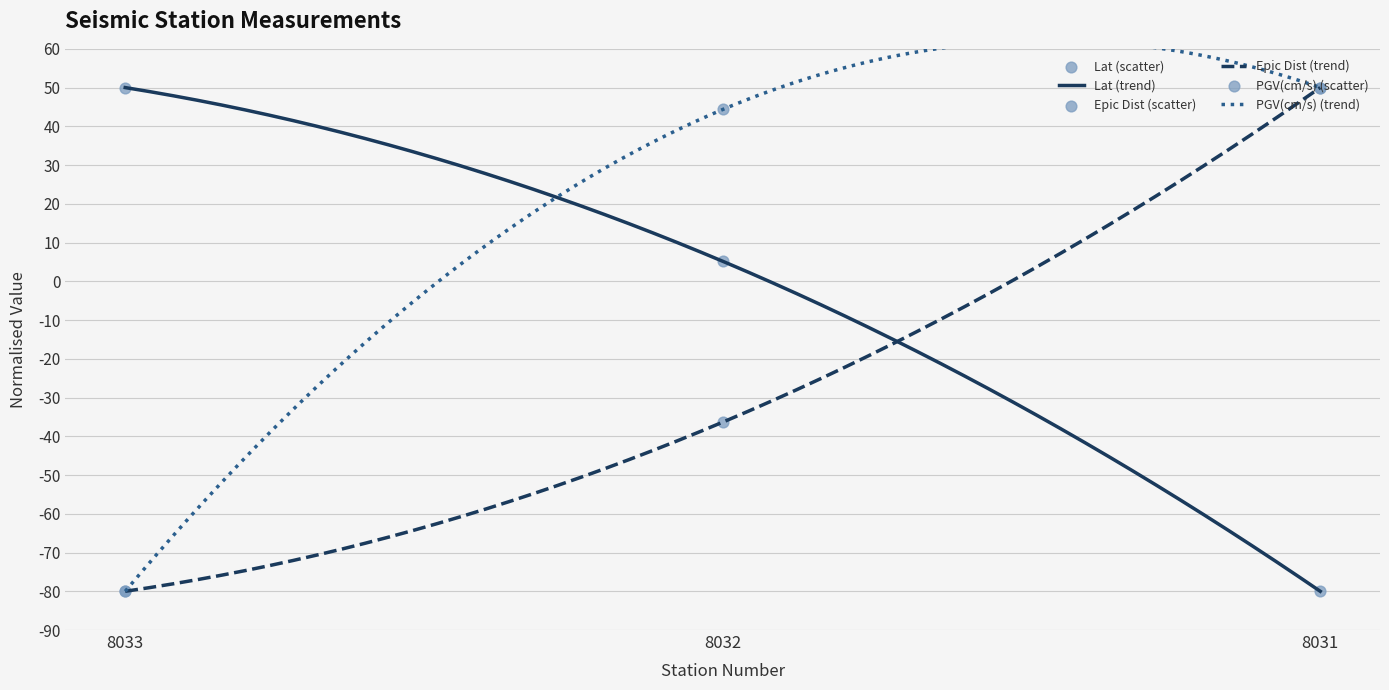

At which category is the sum across all series the highest?

8031